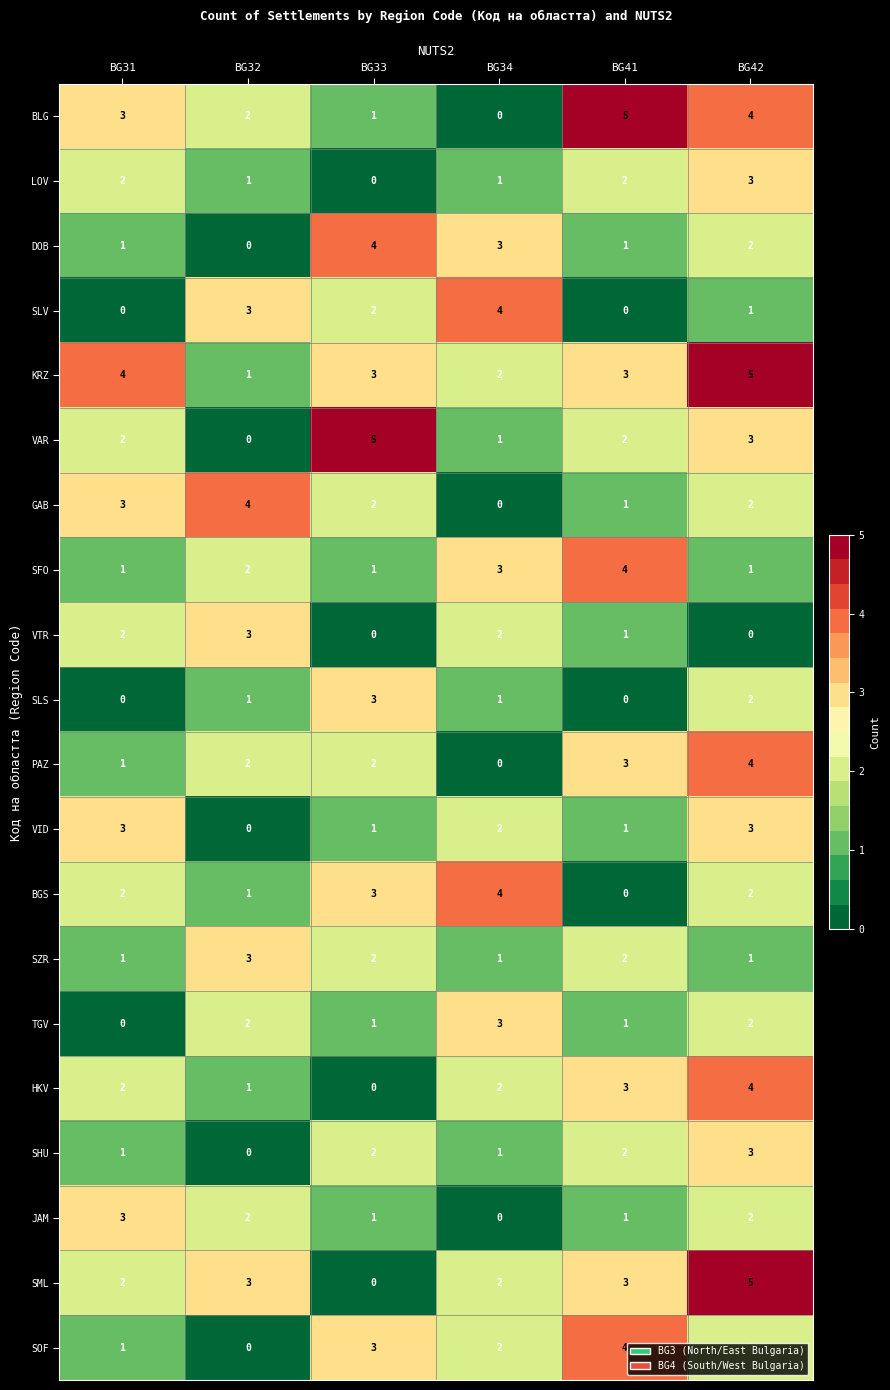

At which category is the sum across all series the highest?

BG42